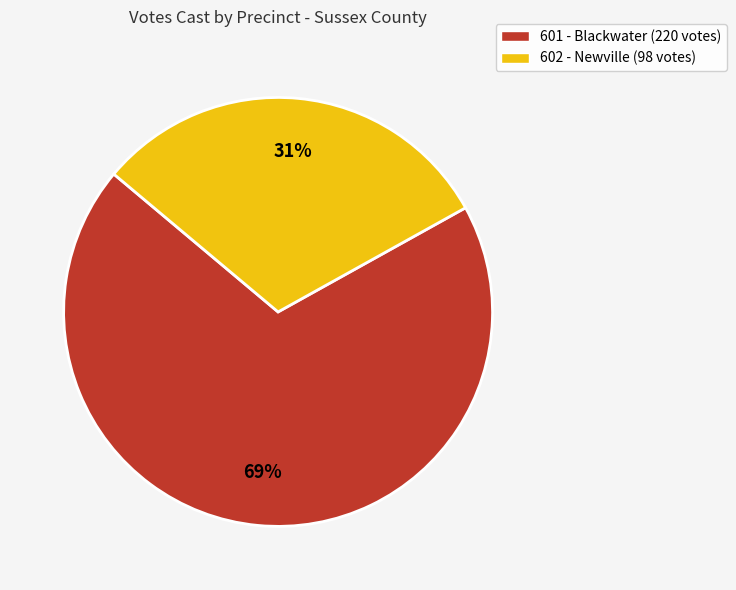

How many slices are in this pie chart?

2